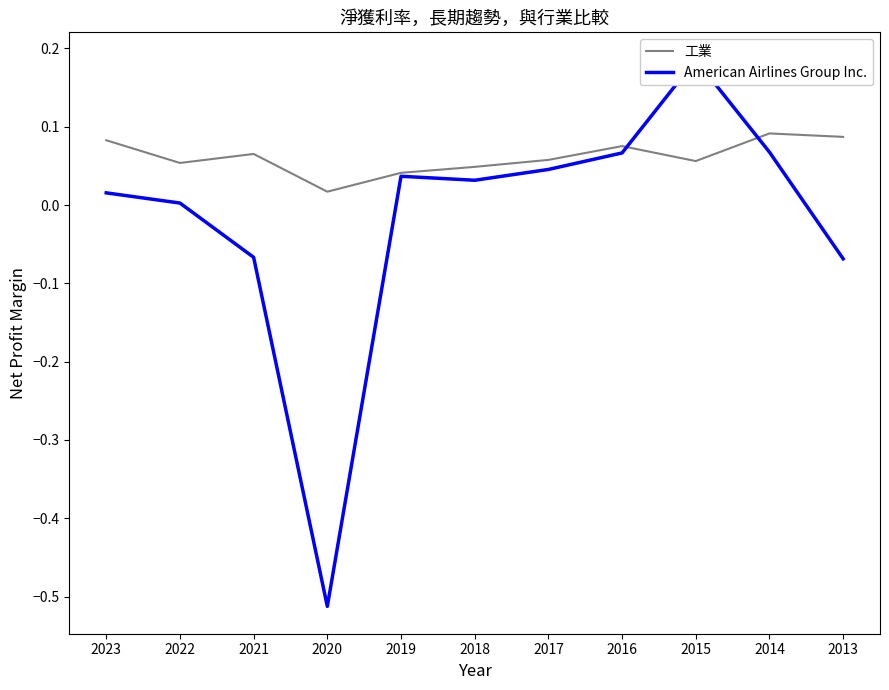

At which category does American Airlines Group Inc. reach its first local valley?

2020